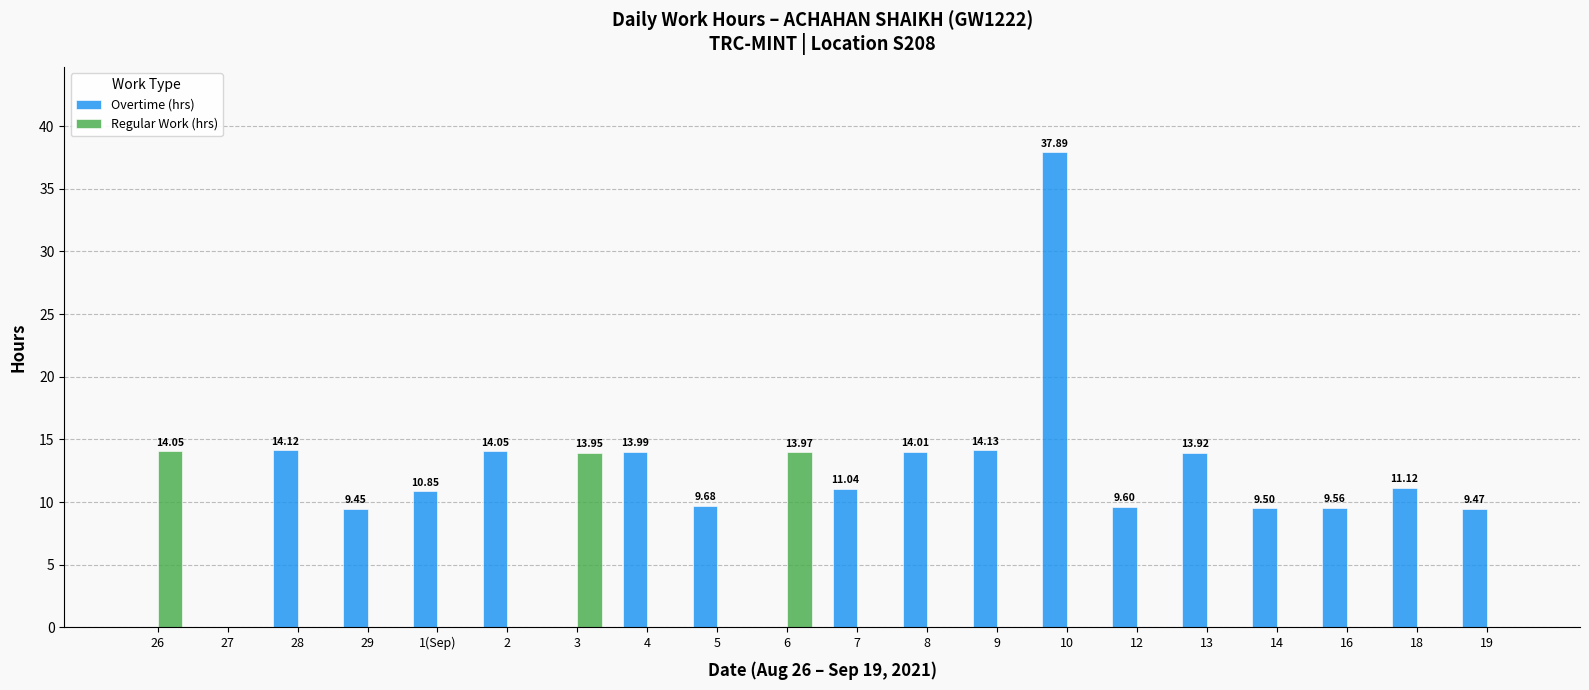

What is the sum of all Regular Work (hrs) values?

42.0